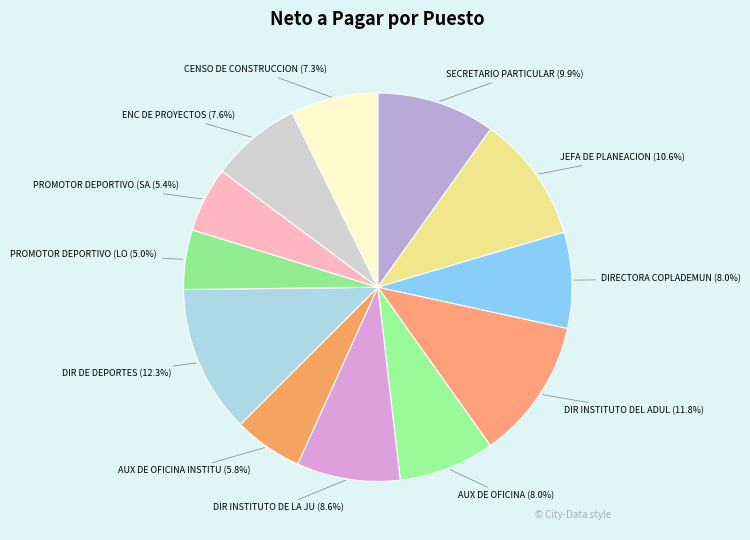

Count the number of slices in the pie.

12